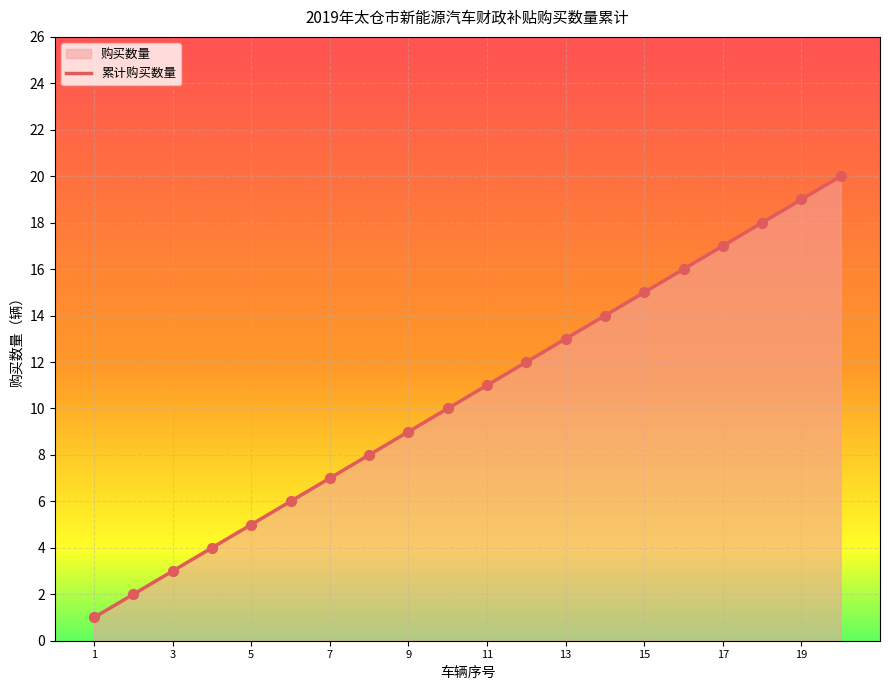

What is the change in value from 7 to 9?

+2